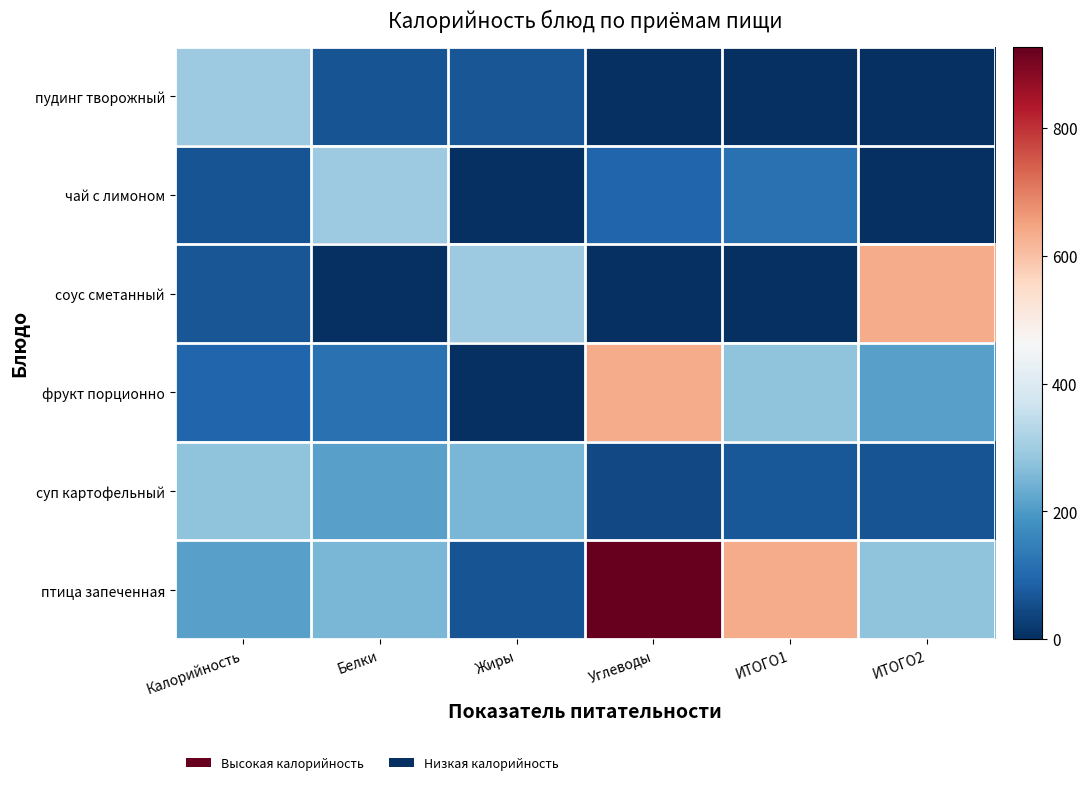

What is the difference between the highest and lowest values at Жиры?

296.6